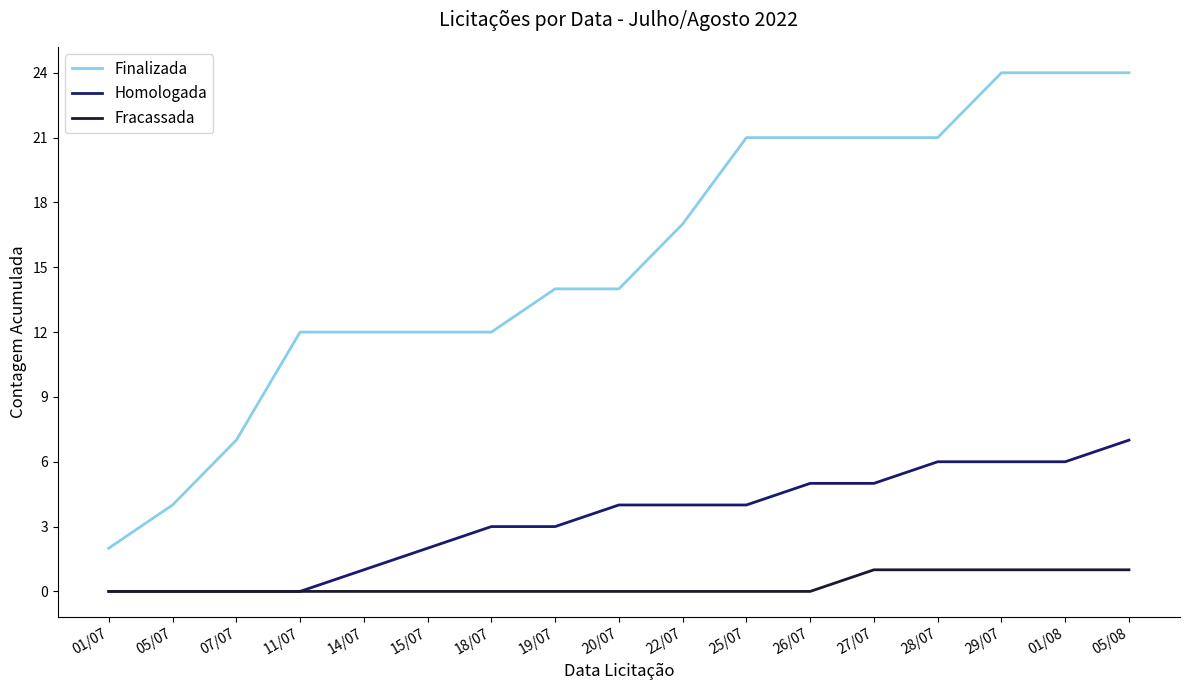

Which series has the largest total across all categories?

Finalizada